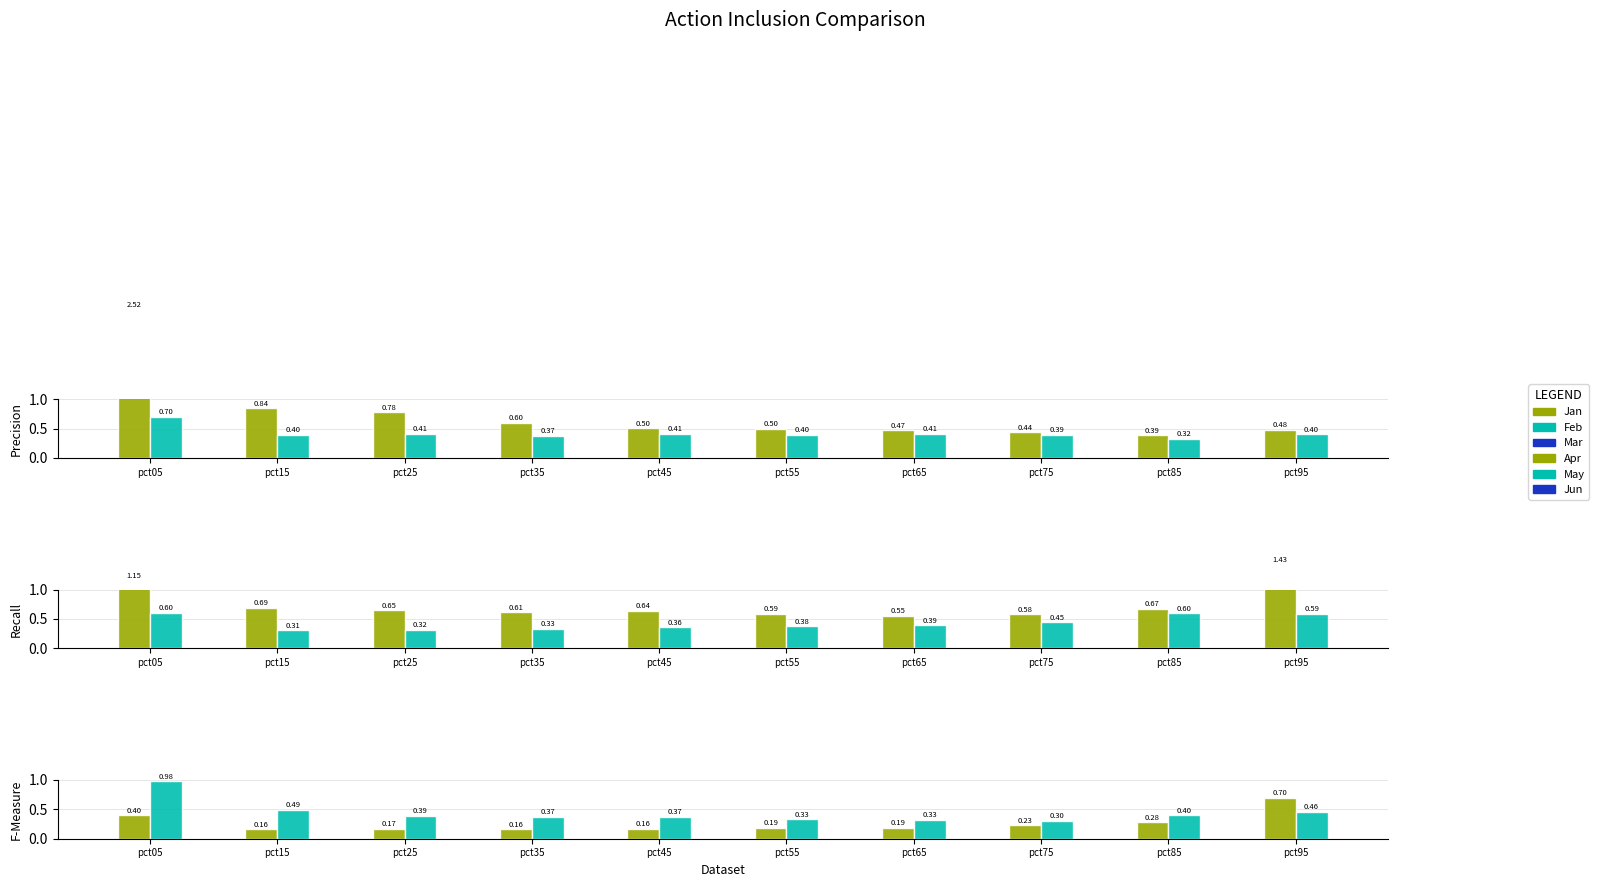

What is the sum of the Apr values at pct15 and pct55?

0.7